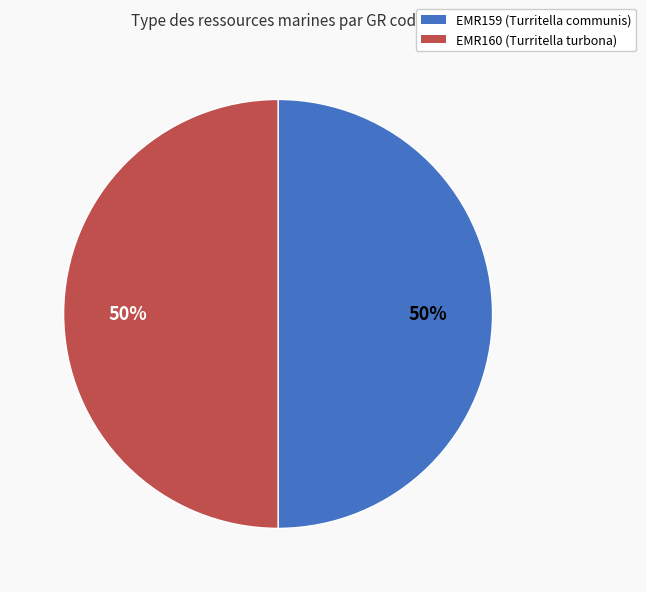

To the nearest percent, what is the average slice percentage?

50%